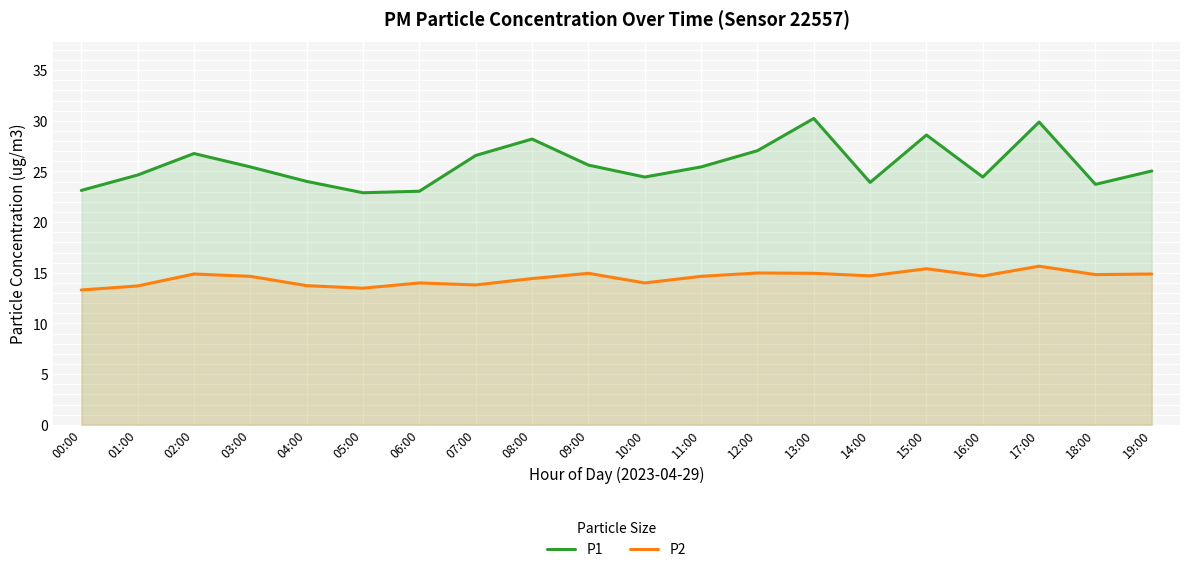

Reading right to left, extract all data points from this chart.

P1: 19:00=25.1	18:00=23.7	17:00=29.9	16:00=24.4	15:00=28.6	14:00=23.9	13:00=30.2	12:00=27.1	11:00=25.4	10:00=24.4	09:00=25.6	08:00=28.2	07:00=26.6	06:00=23.1	05:00=22.9	04:00=24.0	03:00=25.4	02:00=26.8	01:00=24.6	00:00=23.1
P2: 19:00=14.9	18:00=14.8	17:00=15.7	16:00=14.7	15:00=15.4	14:00=14.7	13:00=14.9	12:00=15.0	11:00=14.7	10:00=14.0	09:00=14.9	08:00=14.4	07:00=13.8	06:00=14.0	05:00=13.5	04:00=13.7	03:00=14.7	02:00=14.9	01:00=13.7	00:00=13.3